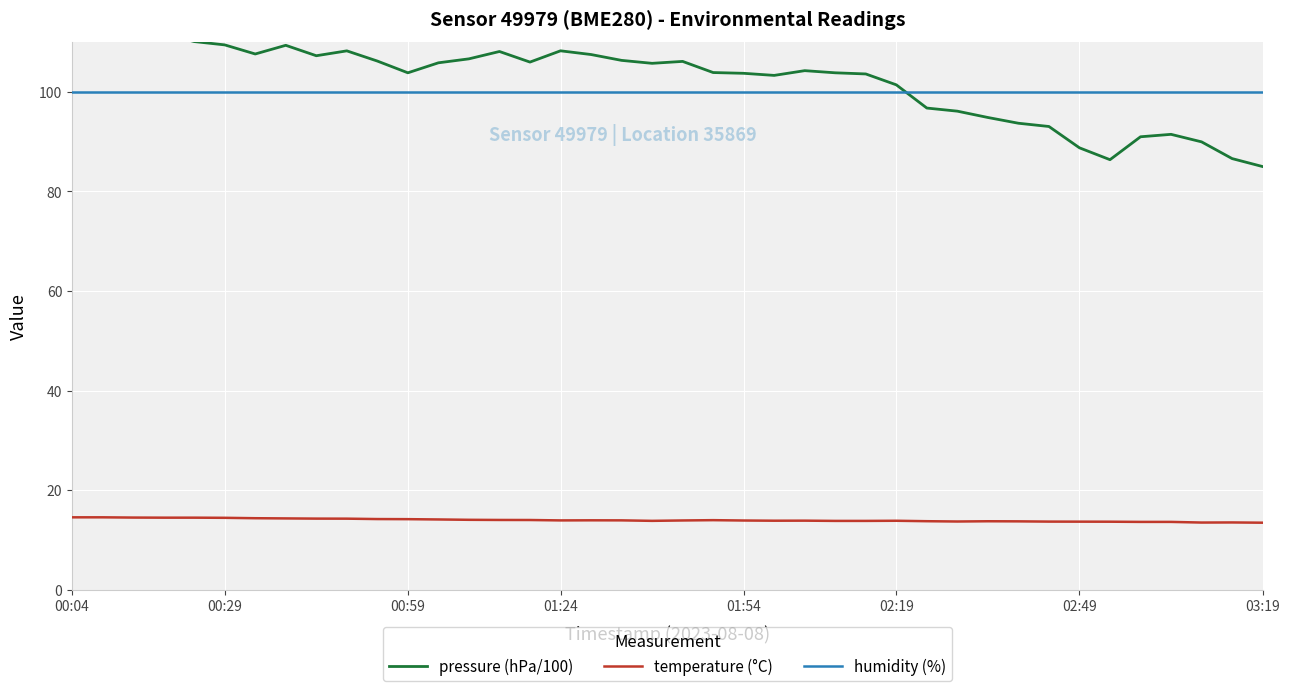

At 32, list the series in order from largest to smallest.

humidity (%), pressure (hPa/100), temperature (°C)